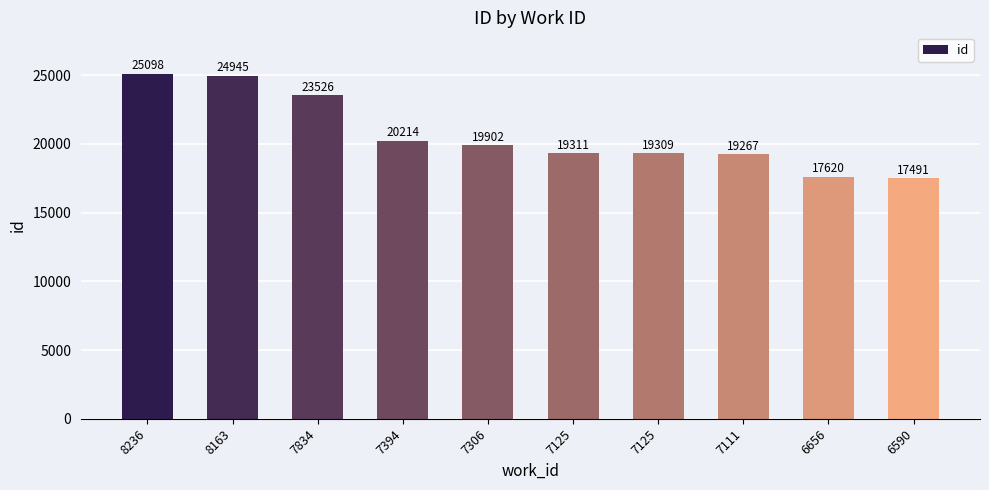

What is the ratio of the value at 8236 to the value at 7125?

1.3